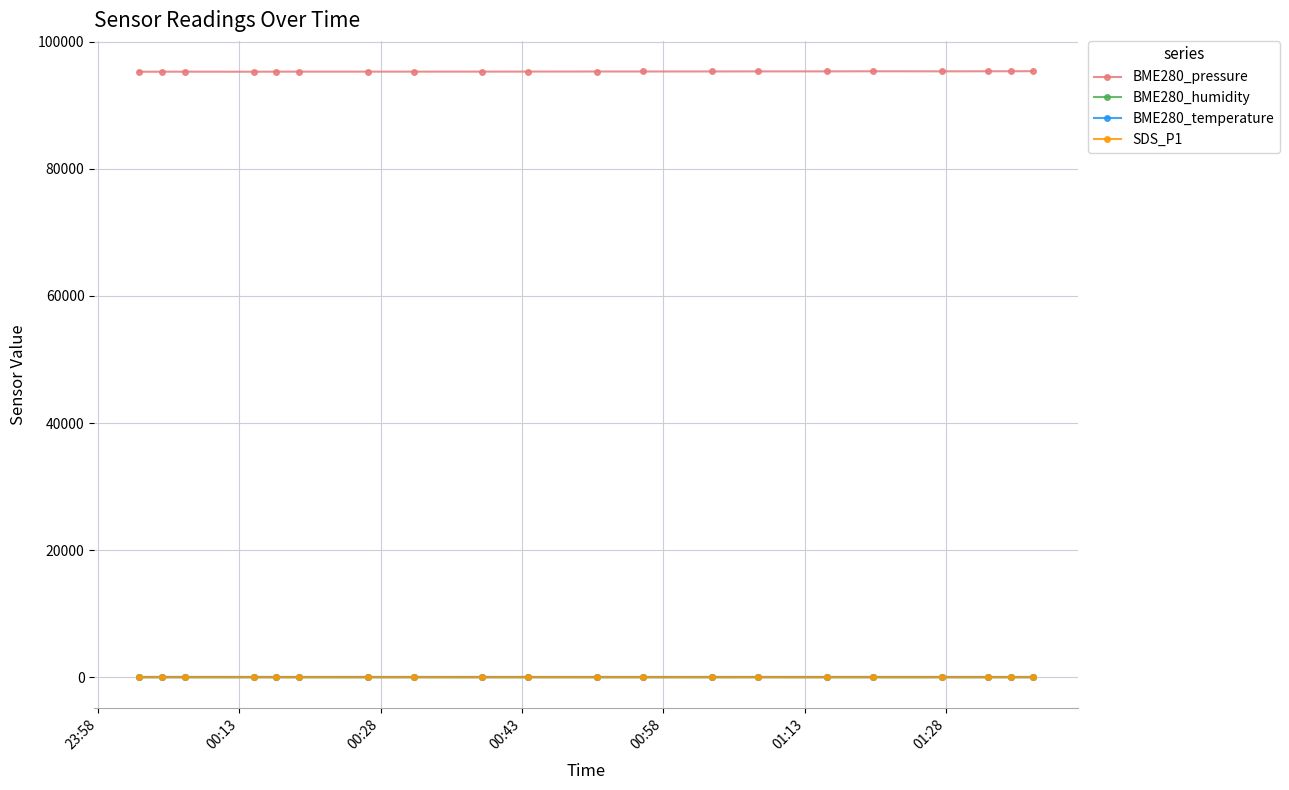

What is the value of the BME280_pressure point at the 9th from the left?

95275.2